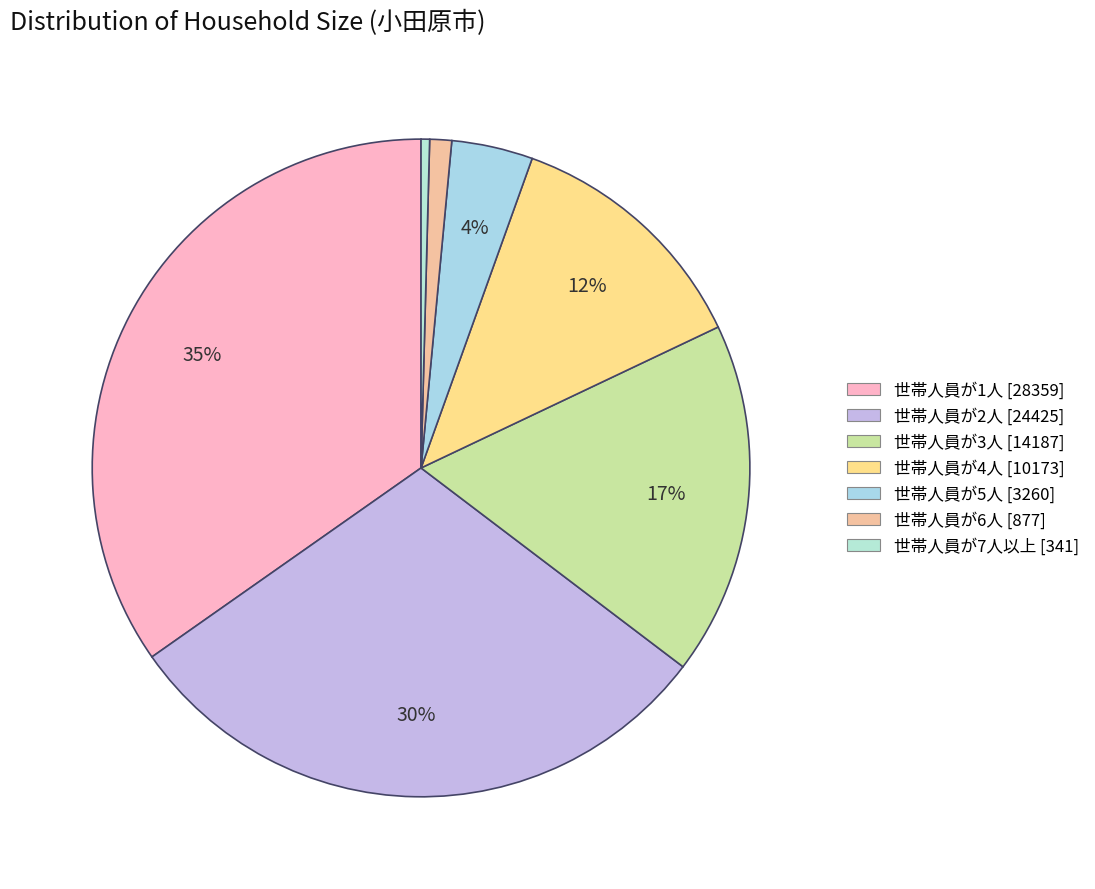

To the nearest percent, what is the combined percentage of 世帯人員が3人 and 世帯人員が4人?

30%